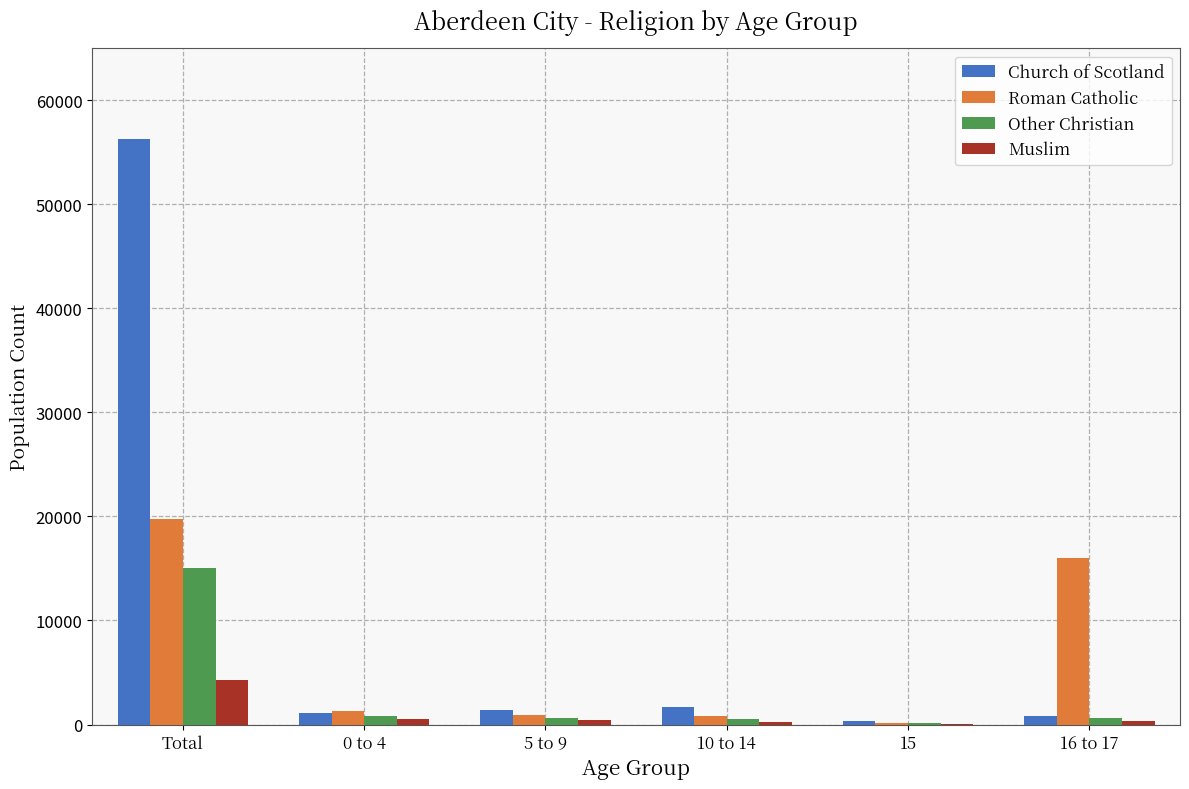

Between Total and 15, which series saw the biggest shift?

Church of Scotland